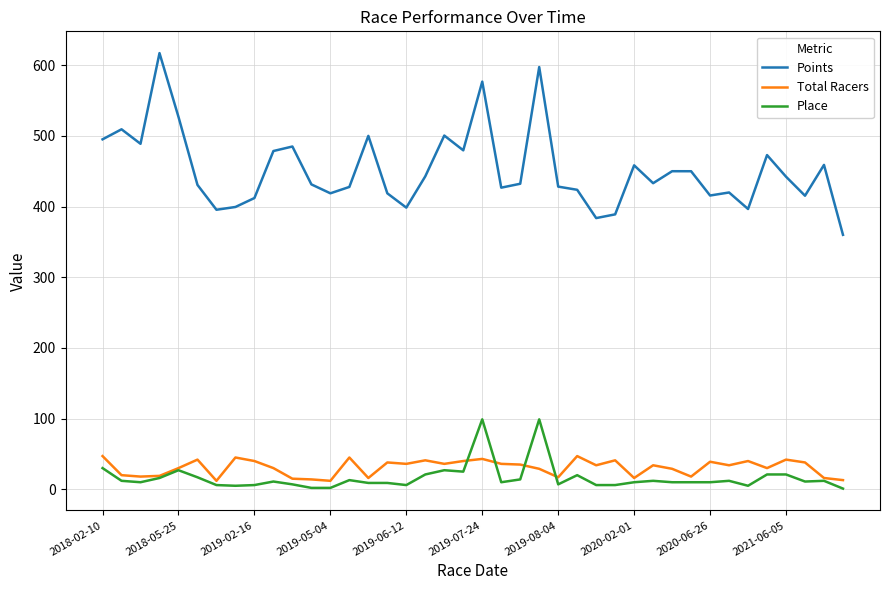

List the series in order of their peak value, lowest first.

Total Racers, Place, Points